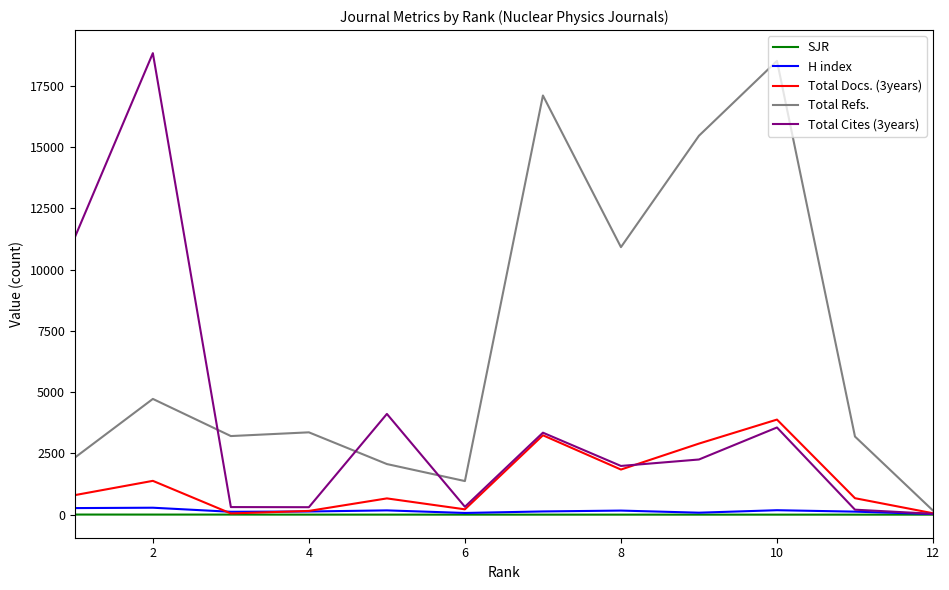

Which series has the largest total across all categories?

Total Refs.